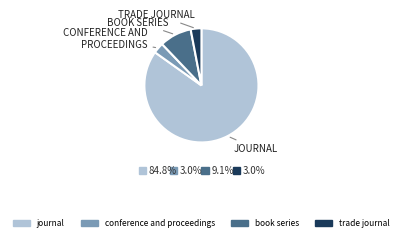

What is the largest slice in the pie chart?

journal